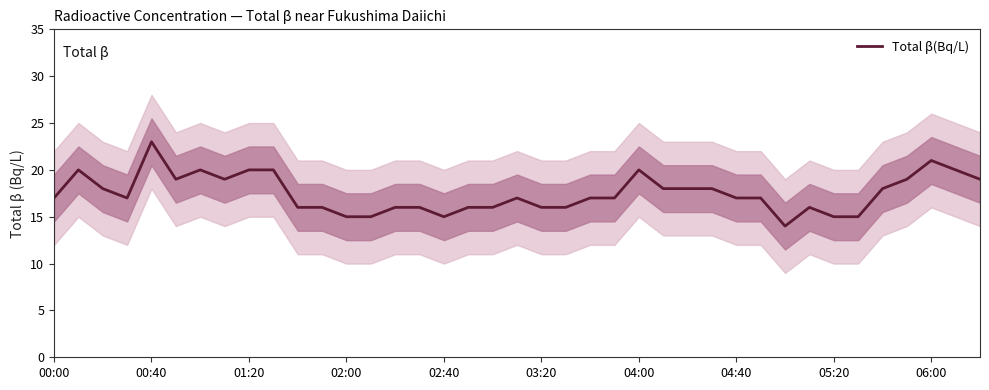

How many data points are less than 17?

15